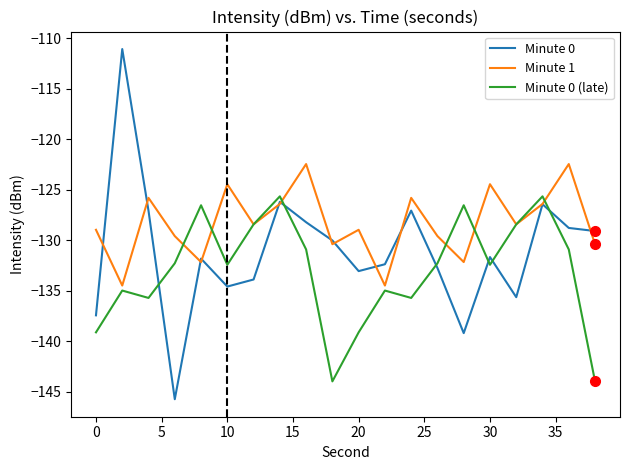

What is the minimum value for Minute 0?

-145.7